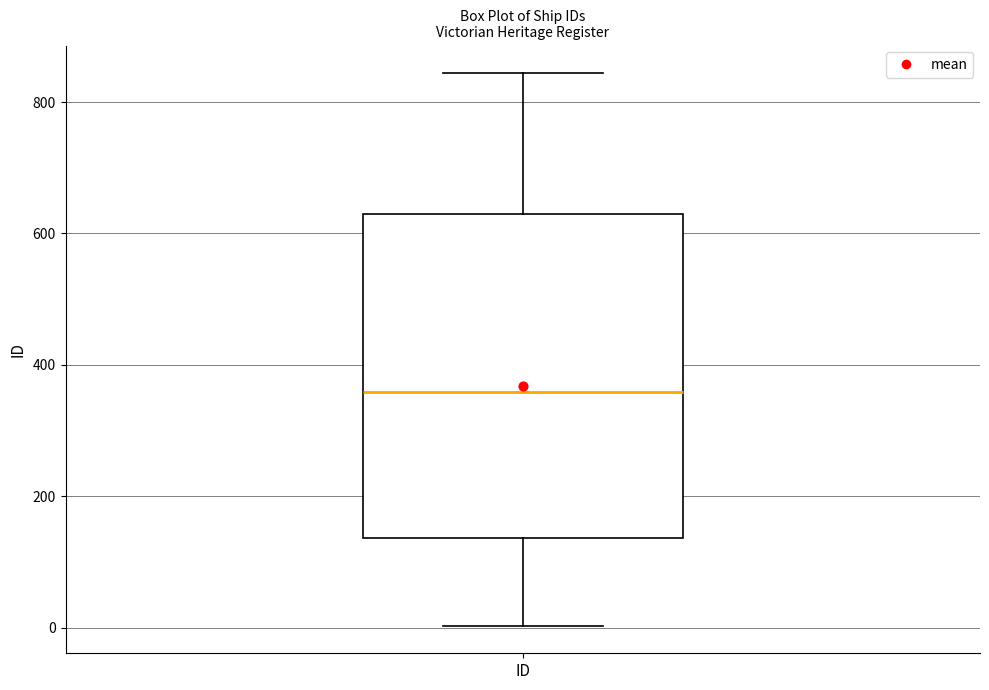

Read this box plot against the y-axis: the position of the median line, the range covered by the box, and the ends of both whiskers. The values are not printed on the chart, so give them approximately, as read against the axis.

median 360, box 140 to 620, whiskers 0 to 840